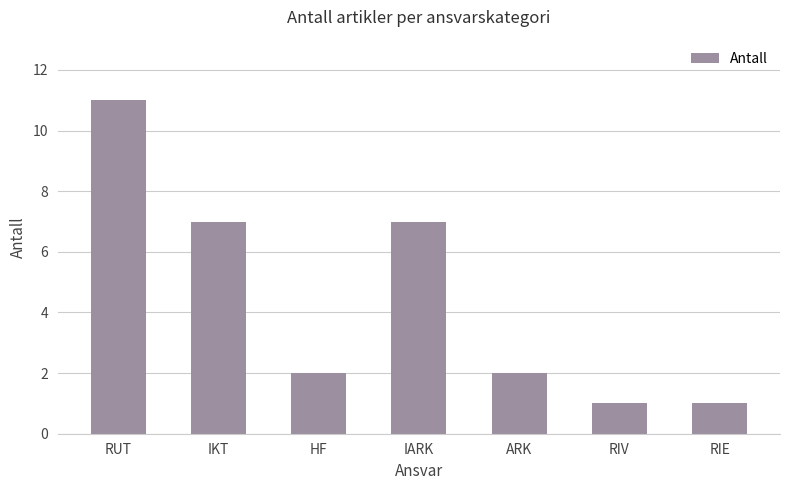

What is the label of the 1st bar from the left?

RUT